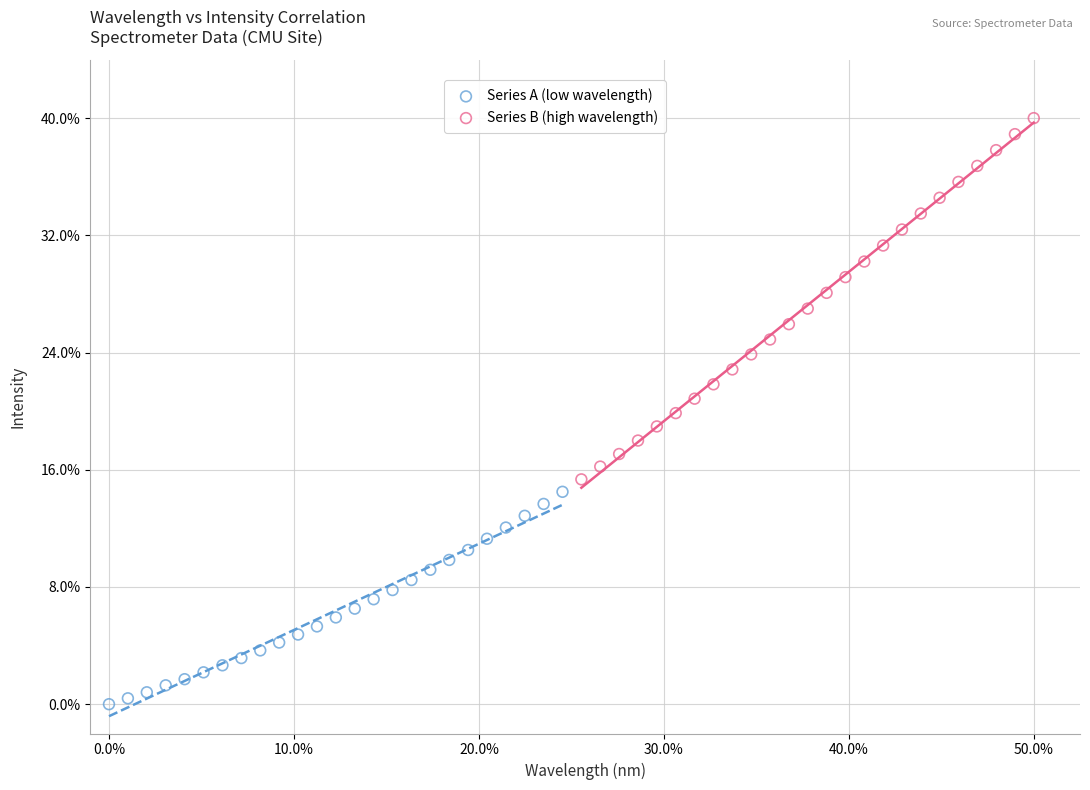

Which series has the largest Y range (max minus min)?

Series B (high wavelength)